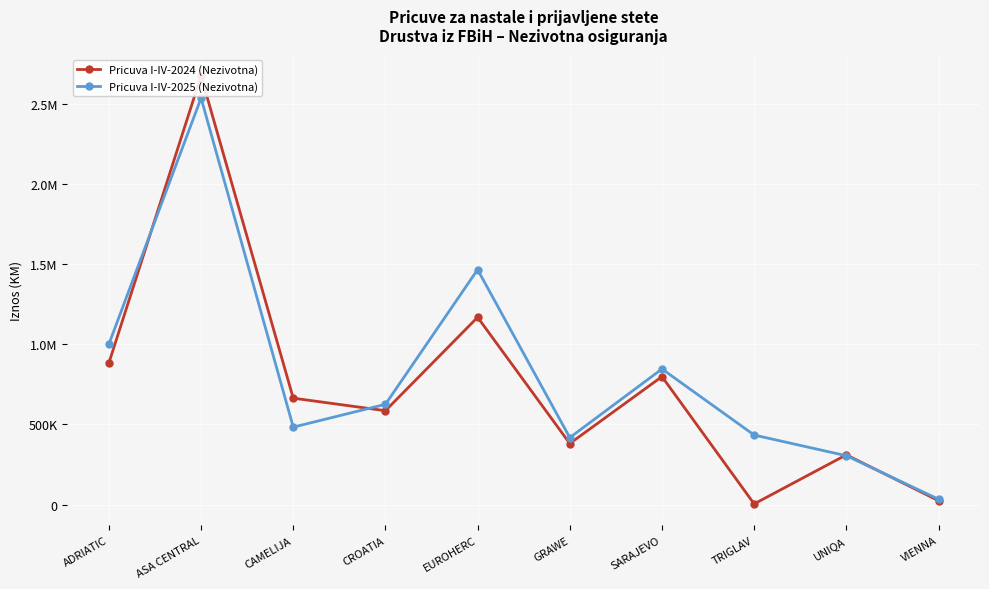

Reading left to right, list all the values displayed in this chart.

Pricuva I-IV-2024 (Nezivotna): 883339	2674017	663851	585526	1168343	380920	798326	4245	310381	24276
Pricuva I-IV-2025 (Nezivotna): 1000701	2535975	483127	625440	1465609	417704	846004	433763	304693	33576